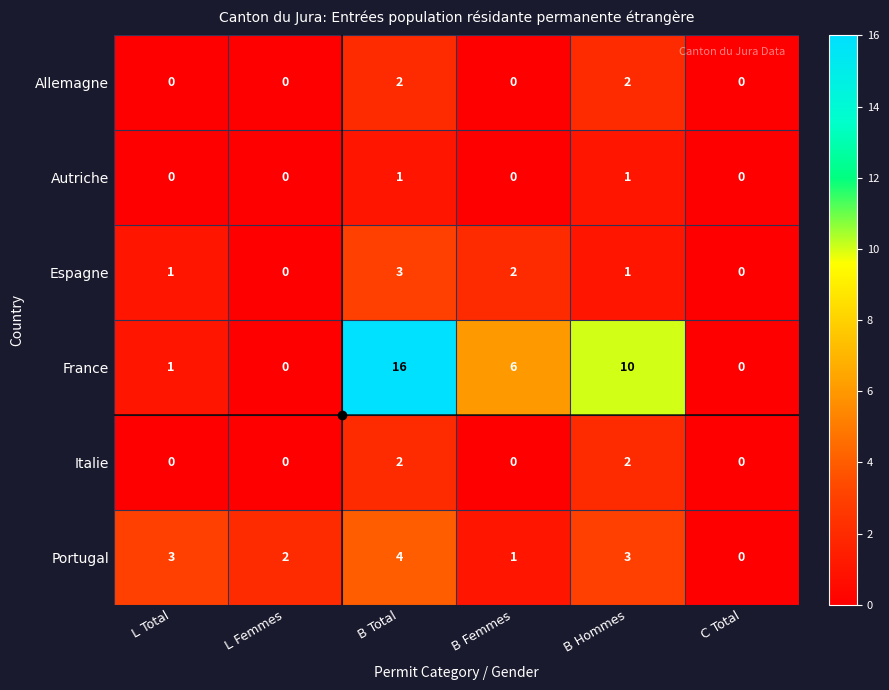

At which category is the sum across all series the highest?

B Total